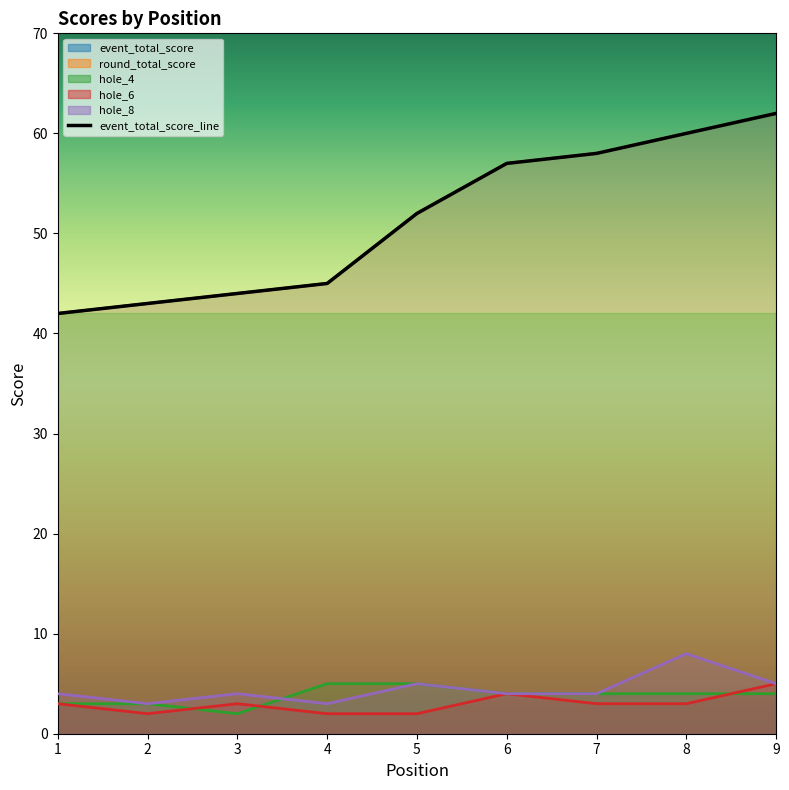

At which category does the chart reach its peak across all series?

9